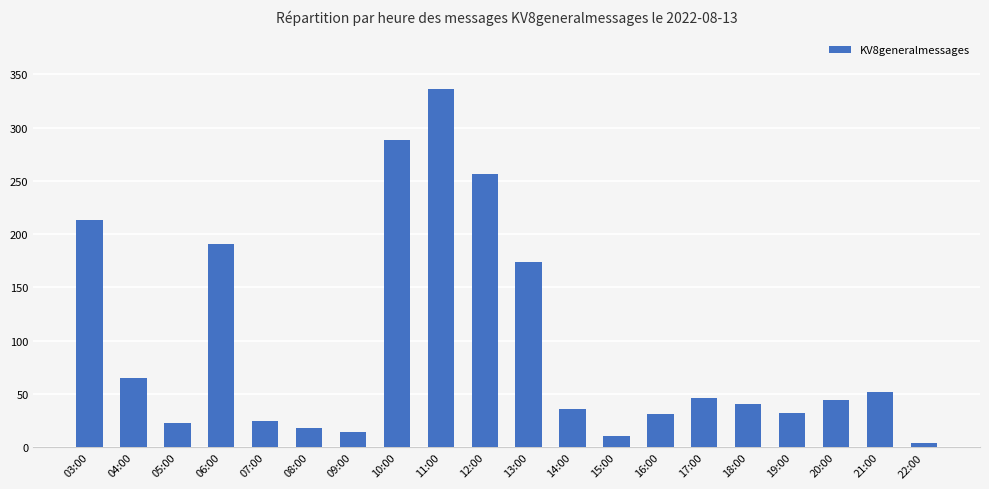

What is the difference between the values at 03:00 and 06:00?

22